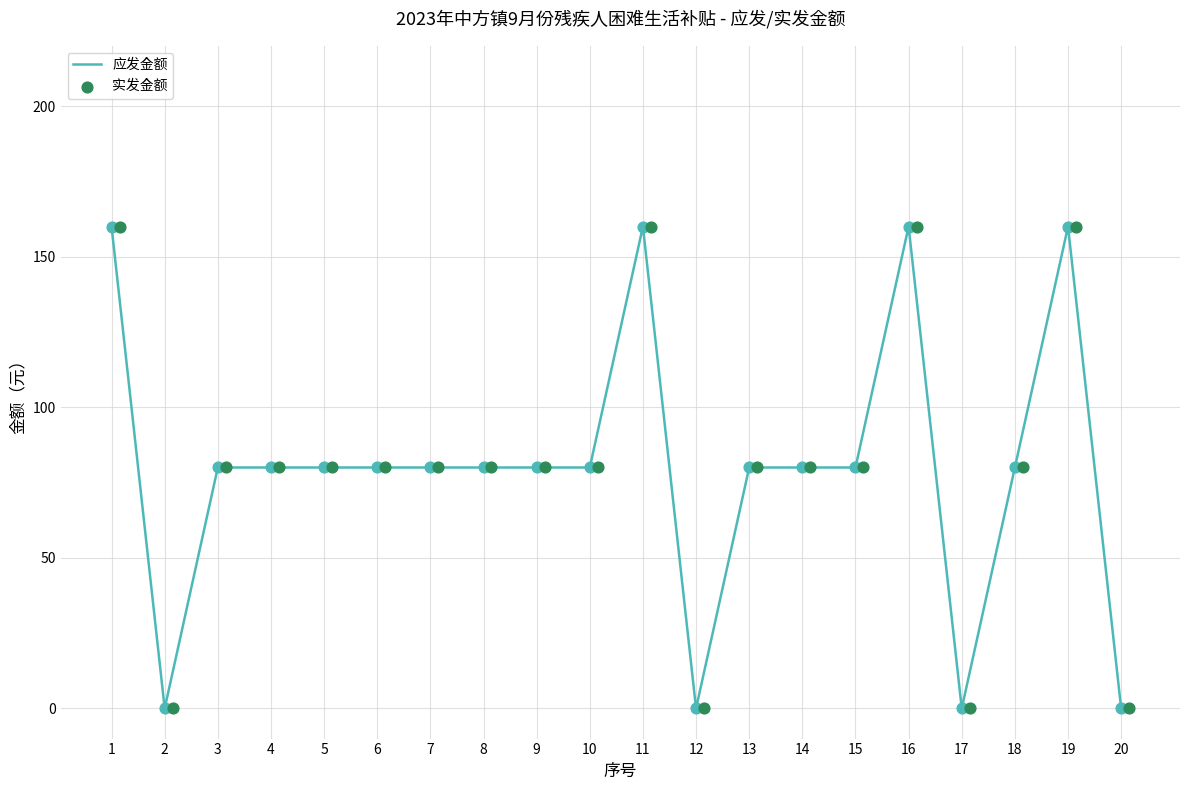

The 应发金额 series shows 80 at 18. True or false?

True